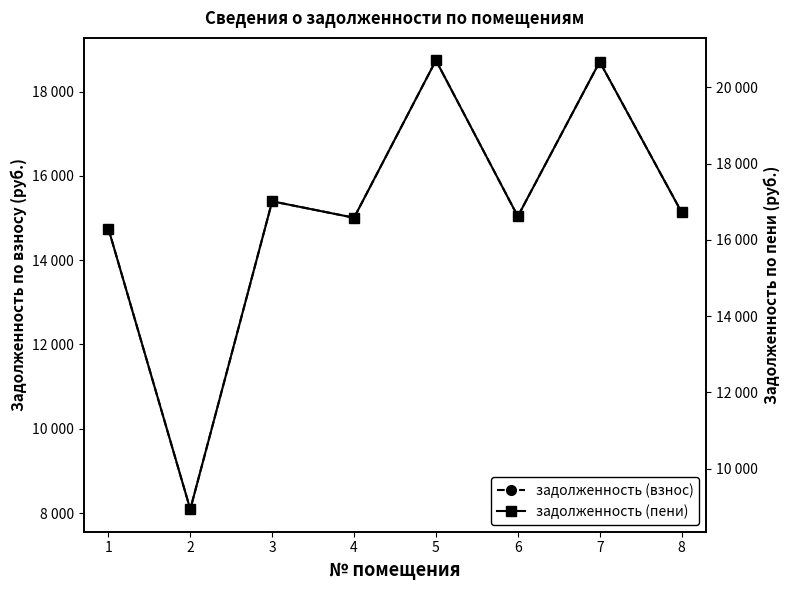

What is the spread (max minus min) of values at 8?

1585.3